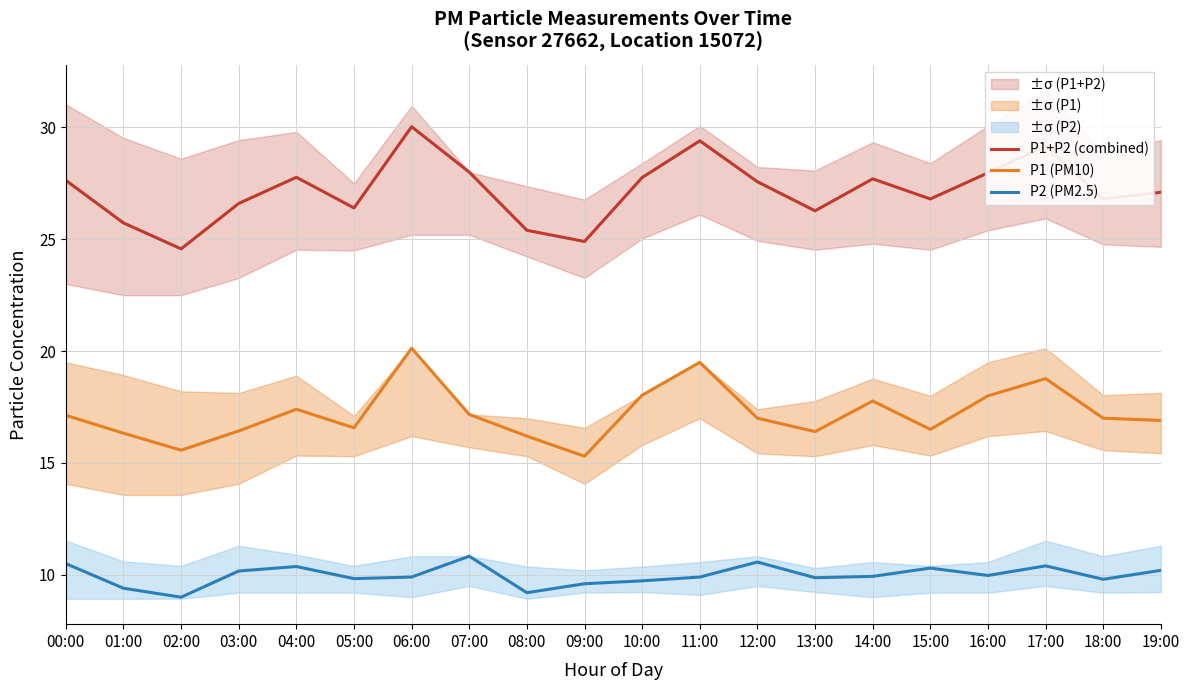

Is it true that P1+P2 (combined) equals 7.8 at 04:00?

False